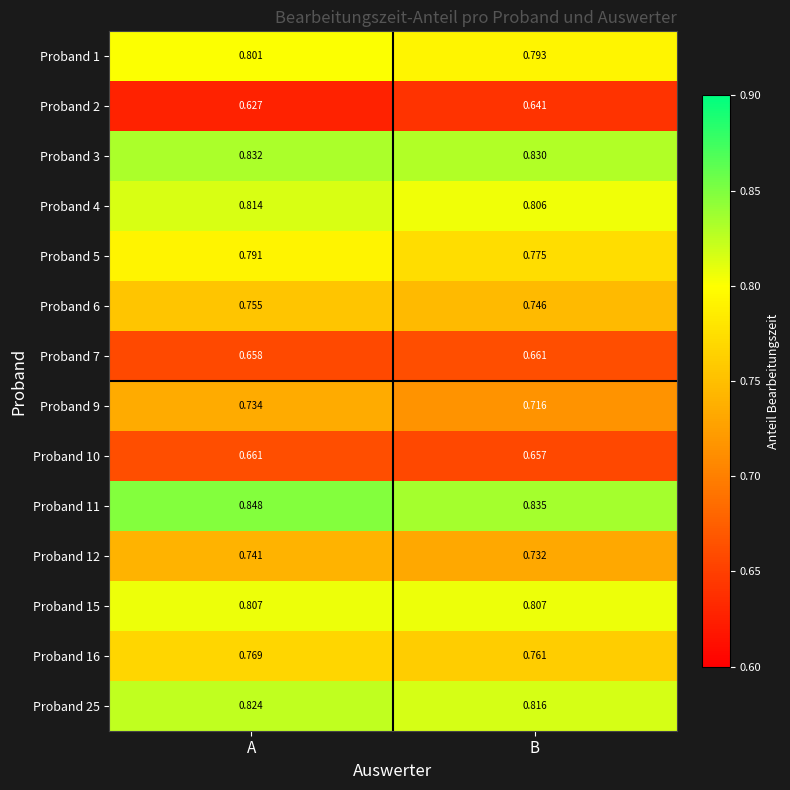

Which series changed the most between A and B?

Proband 9